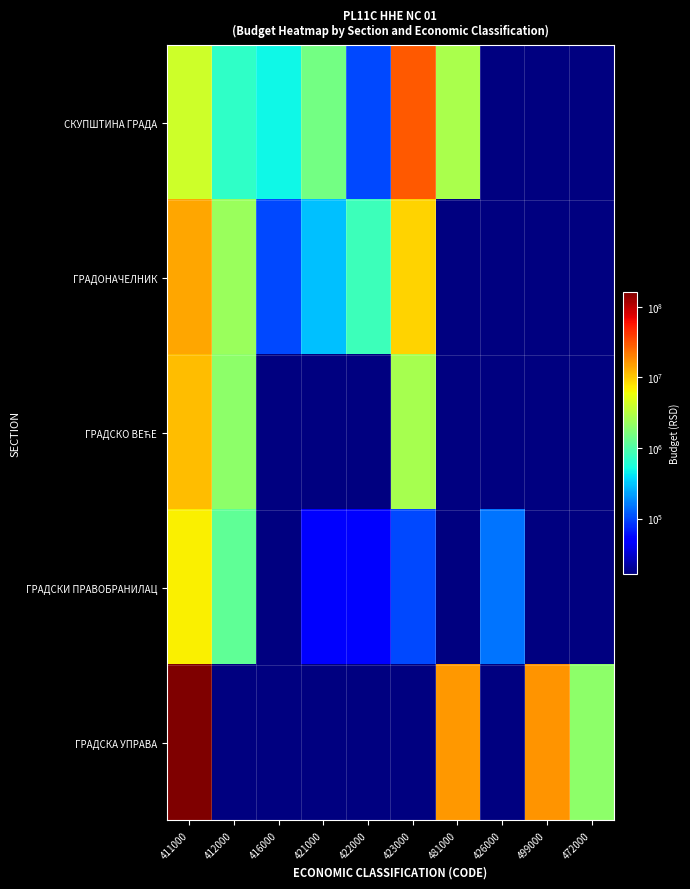

What is the spread (max minus min) of values at 481000?

16000000